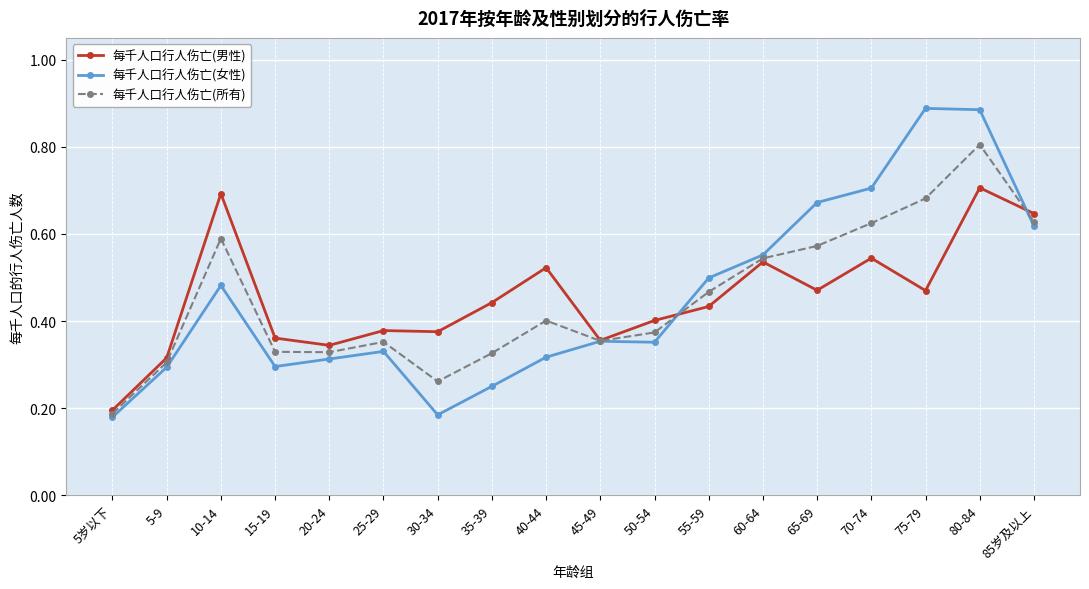

Count the 每千人口行人伤亡(所有) values in the range 0 to 1.

18